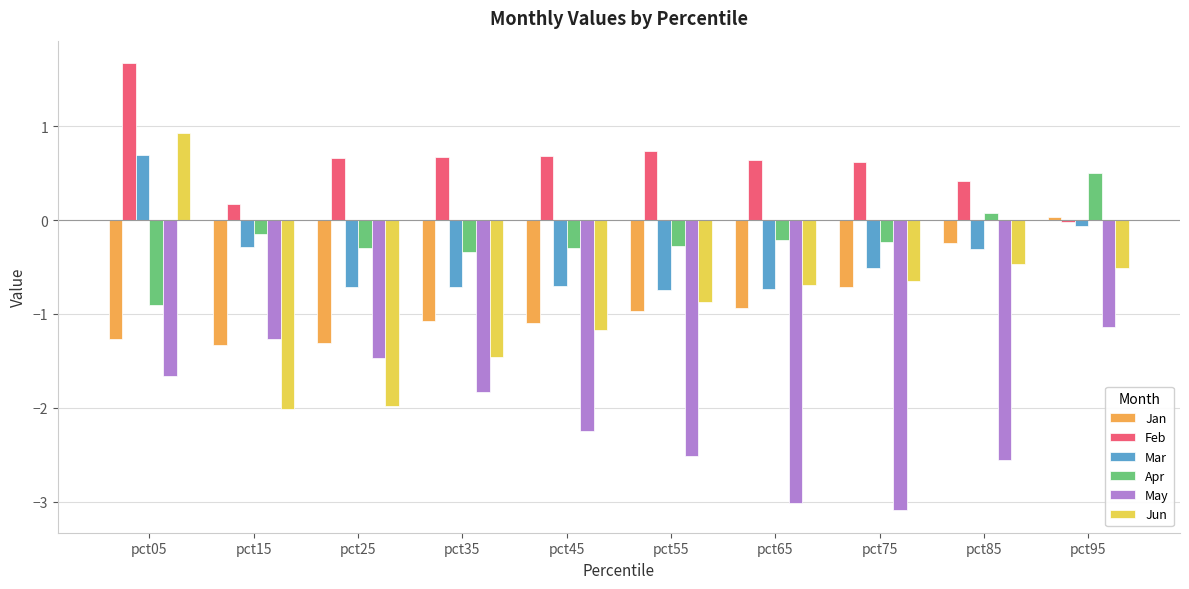

Is it true that Apr equals -0.3 at pct35?

True